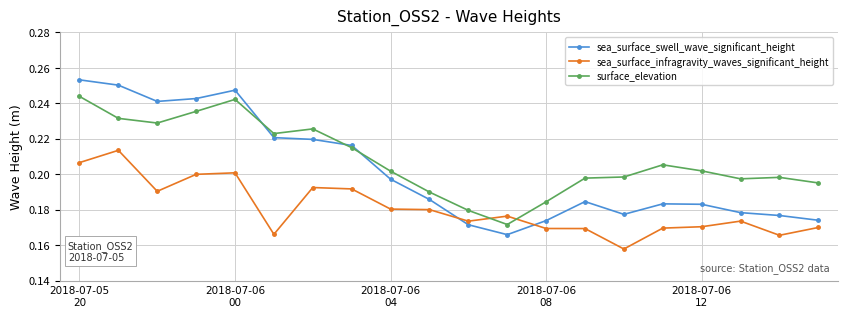

True or false: sea_surface_swell_wave_significant_height and sea_surface_infragravity_waves_significant_height intersect in this chart.

True